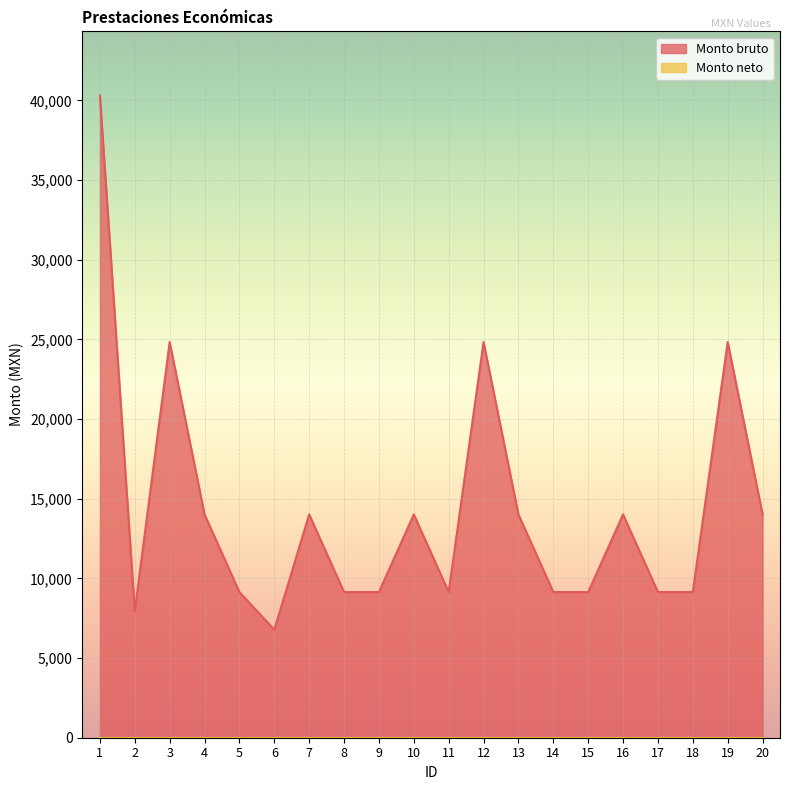

How many interior local valleys (lower than both neighbors) does the data have?

3